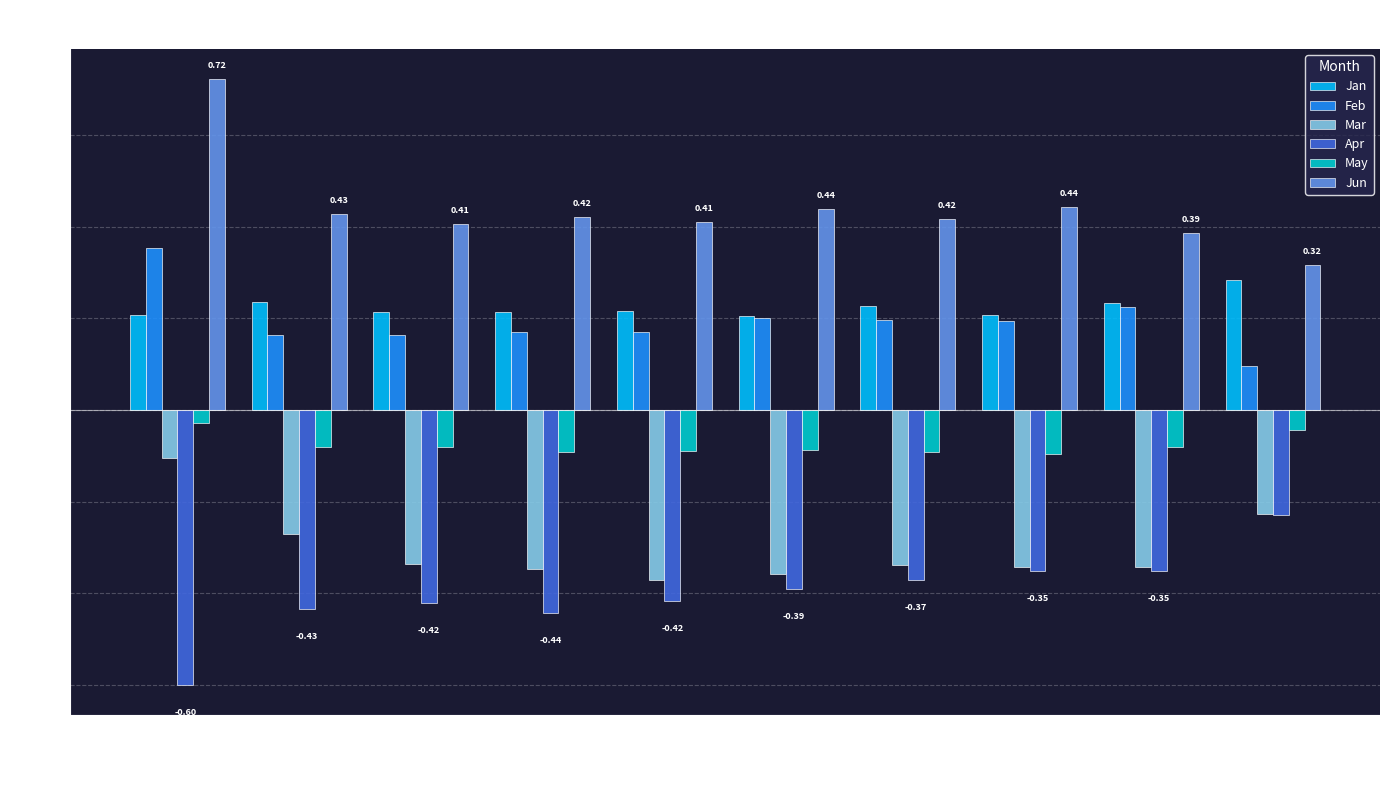

The Feb series shows 0.2 at pct55. True or false?

True